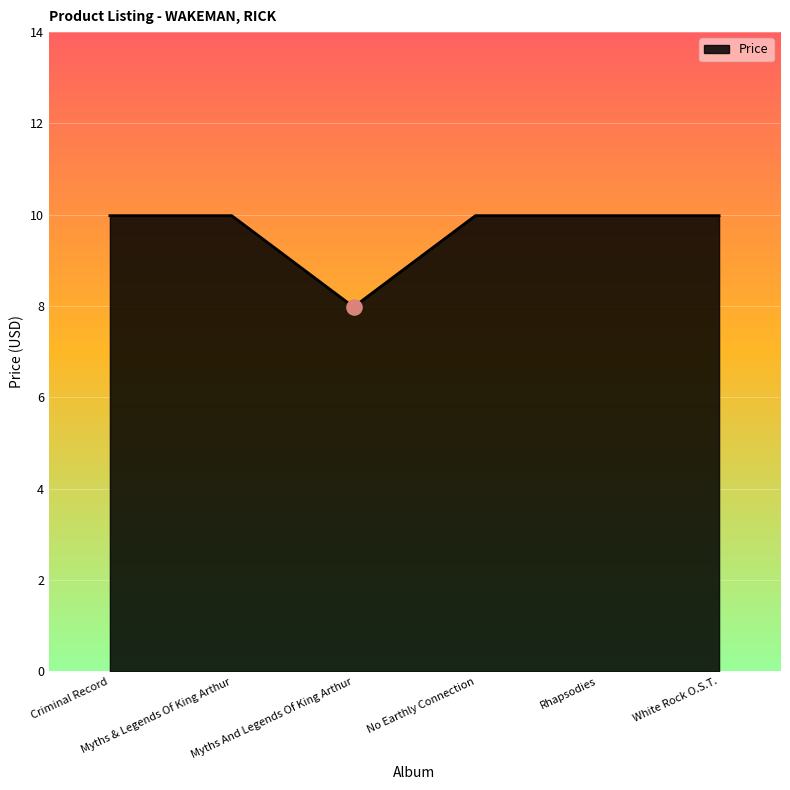

Approximately how many times larger is the value at White Rock O.S.T. compared to No Earthly Connection?

1.0